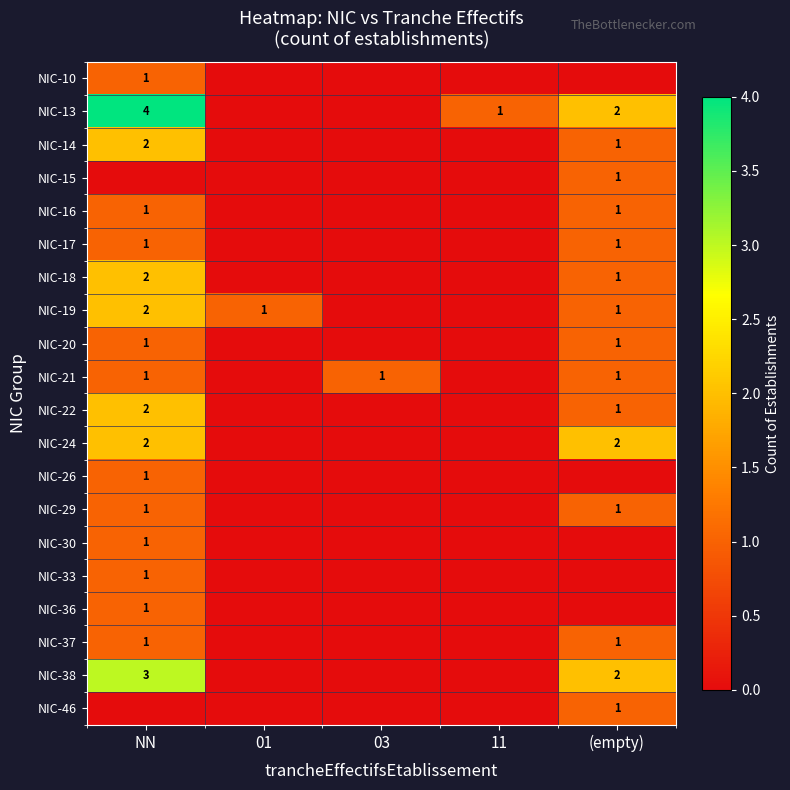

How many values in the row_4 series exceed 0?

2